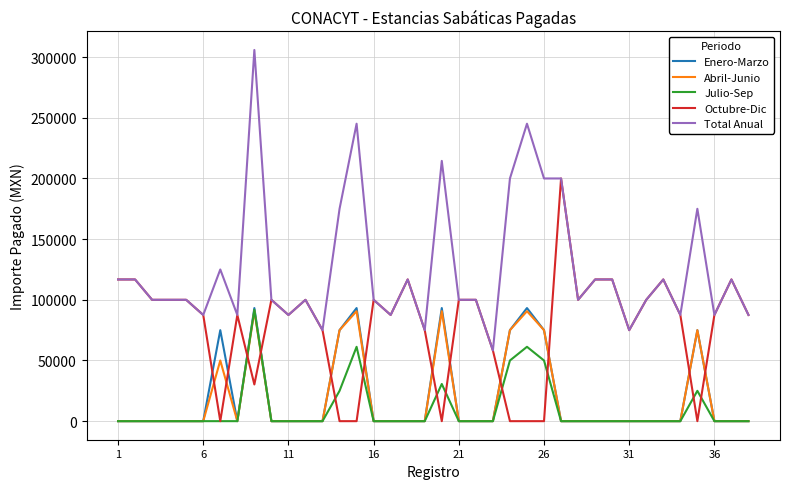

What is the minimum value for Total Anual?

58275